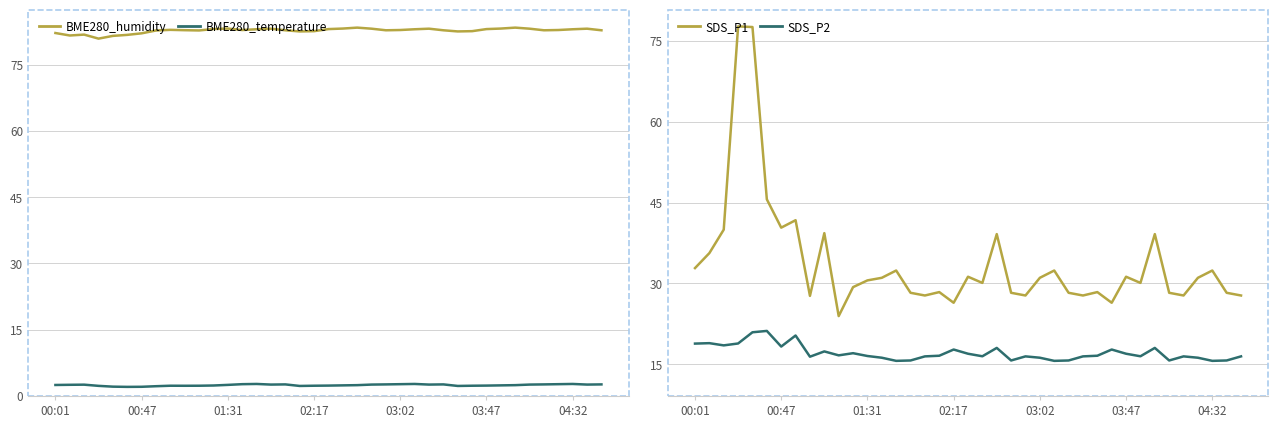

What is the average value of the SDS_P1 series?

33.9